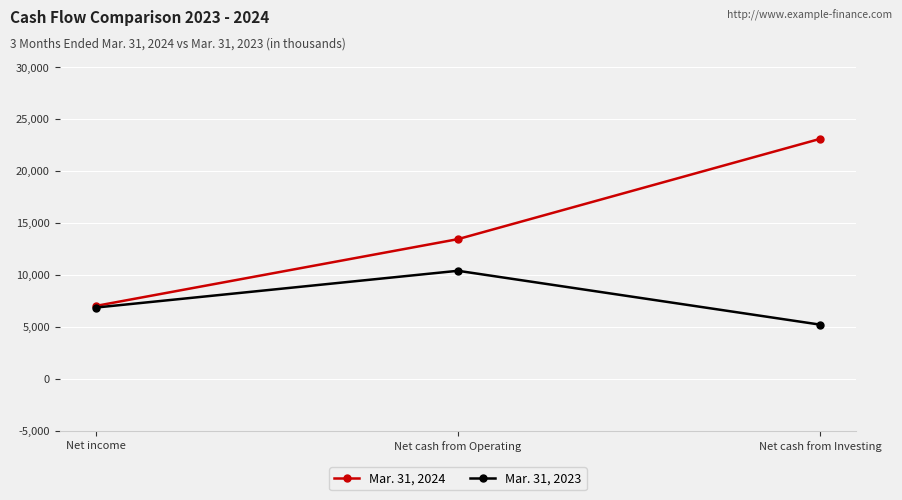

Reading left to right, what are all the values shown in this chart?

Mar. 31, 2024: 7024	13456	23111
Mar. 31, 2023: 6867	10408	5223